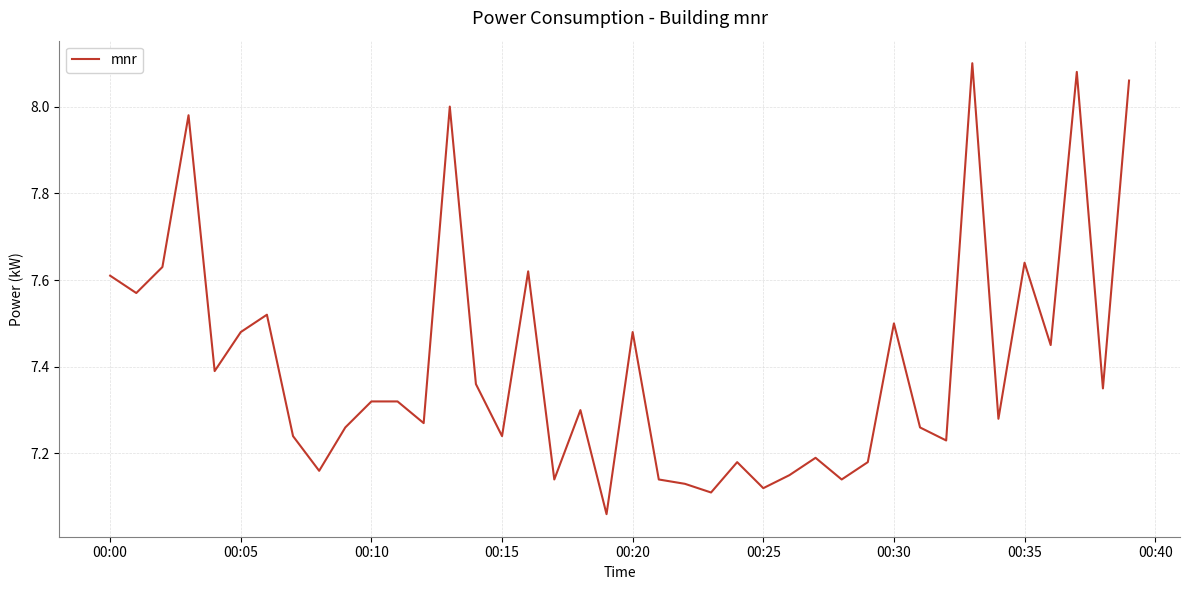

What is the difference between the maximum and minimum values?

1.0